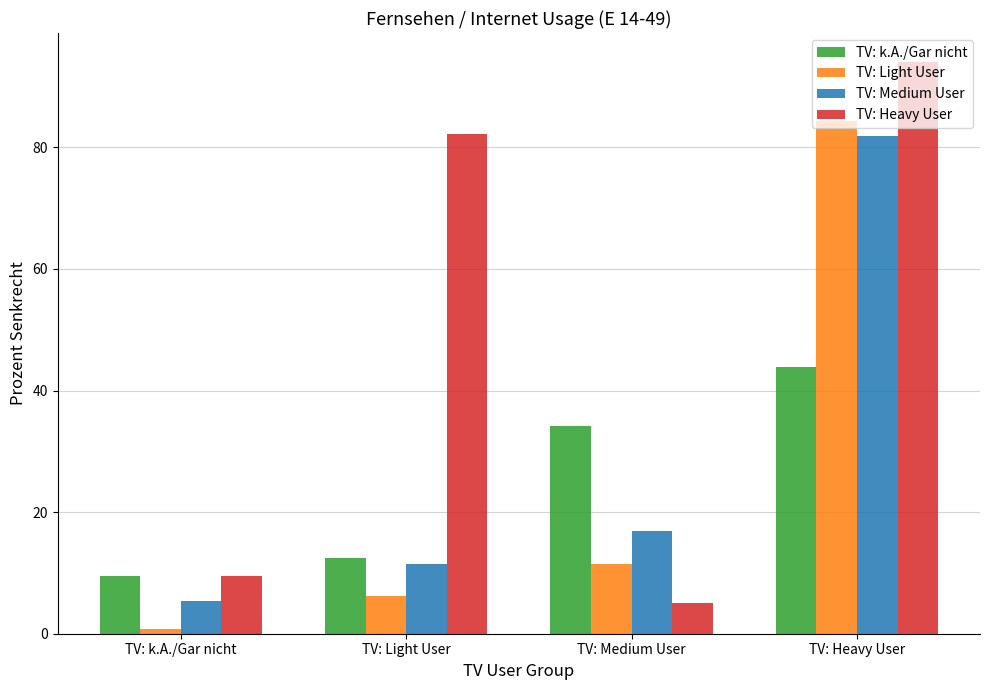

How many groups of bars are there?

4